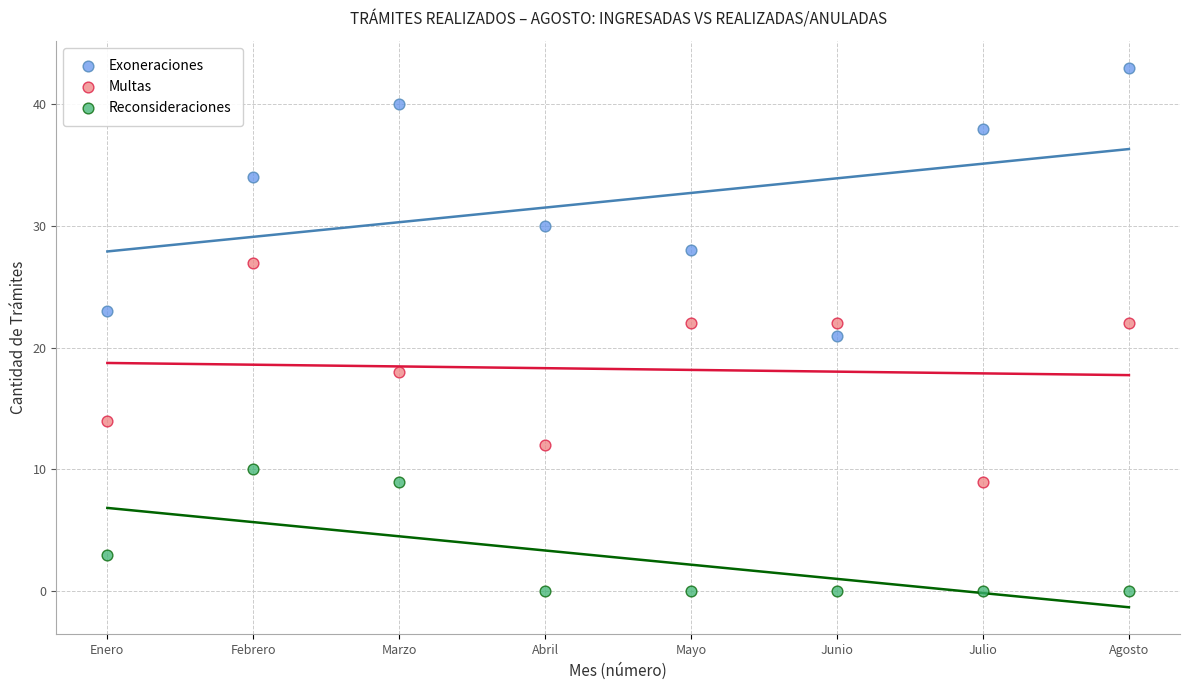

Which series contains the lowest Y value?

Reconsideraciones